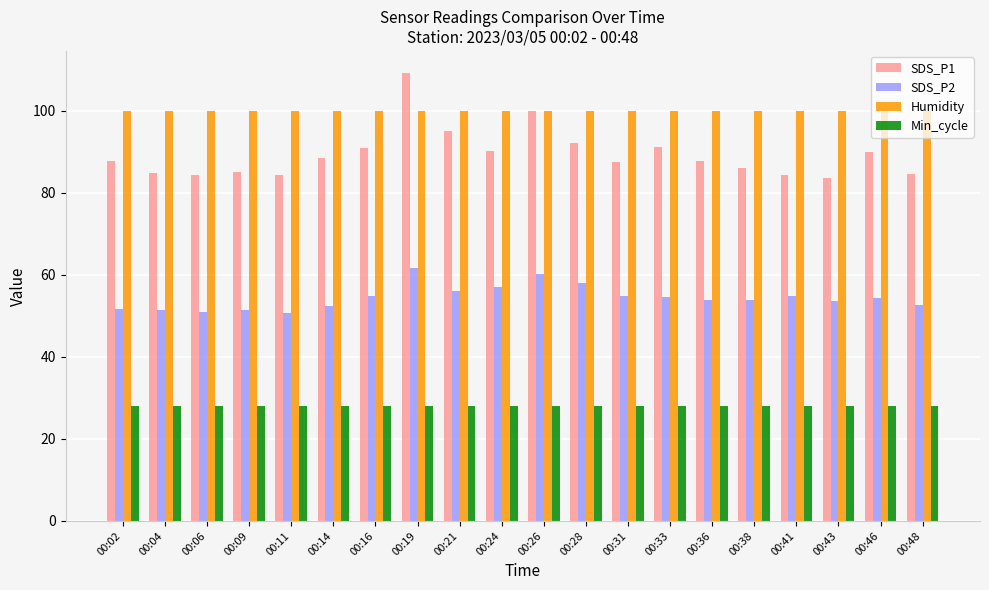

How many distinct data groups are displayed?

4